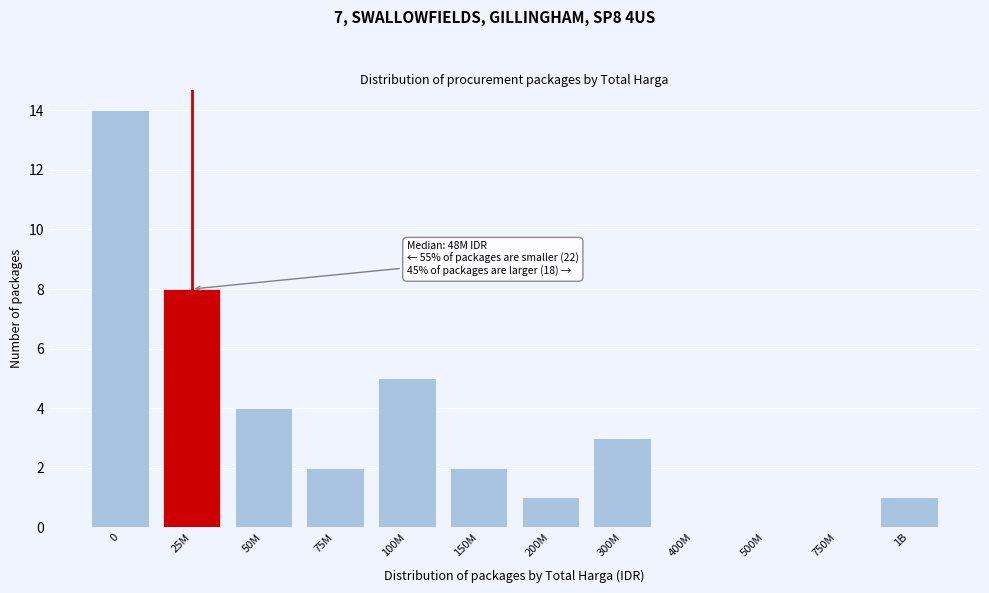

Reading right to left, extract all data points from this chart.

1B=1	750M=0	500M=0	400M=0	300M=3	200M=1	150M=2	100M=5	75M=2	50M=4	25M=8	0=14